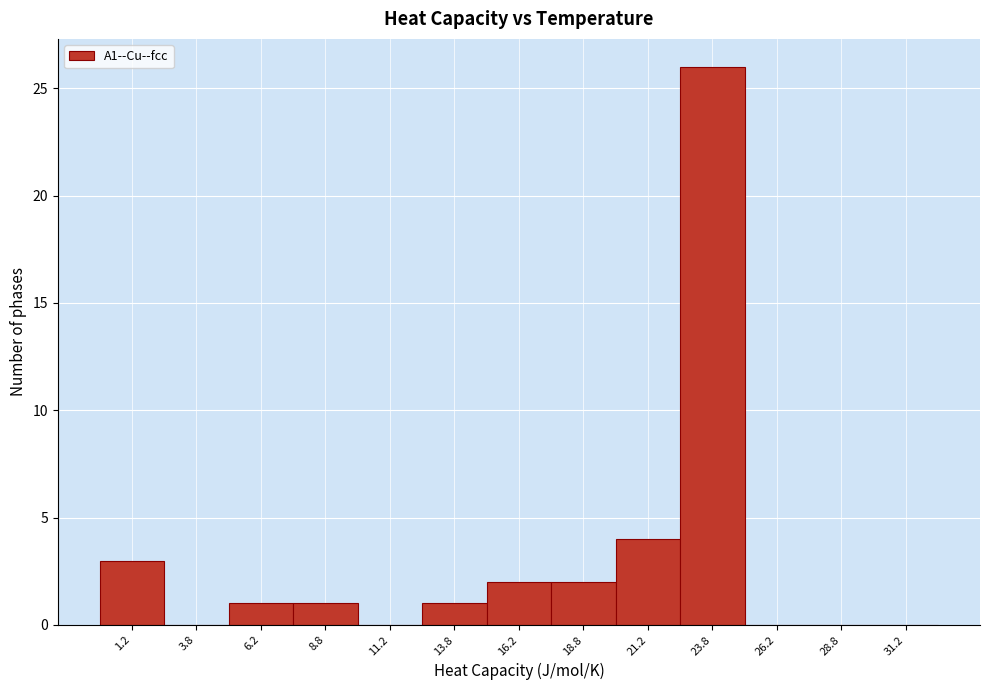

Reading left to right, transcribe this chart: for each bar, give the range it covers on the x-axis and its height. The values are not printed on the chart, so give them approximately, as read against the axis.

0.0 to 2.5: 3
2.5 to 5.0: 0
5.0 to 7.5: 1
7.5 to 10.0: 1
10.0 to 12.5: 0
12.5 to 15.0: 1
15.0 to 17.5: 2
17.5 to 20.0: 2
20.0 to 22.5: 4
22.5 to 25.0: 26
25.0 to 27.5: 0
27.5 to 30.0: 0
30.0 to 32.5: 0